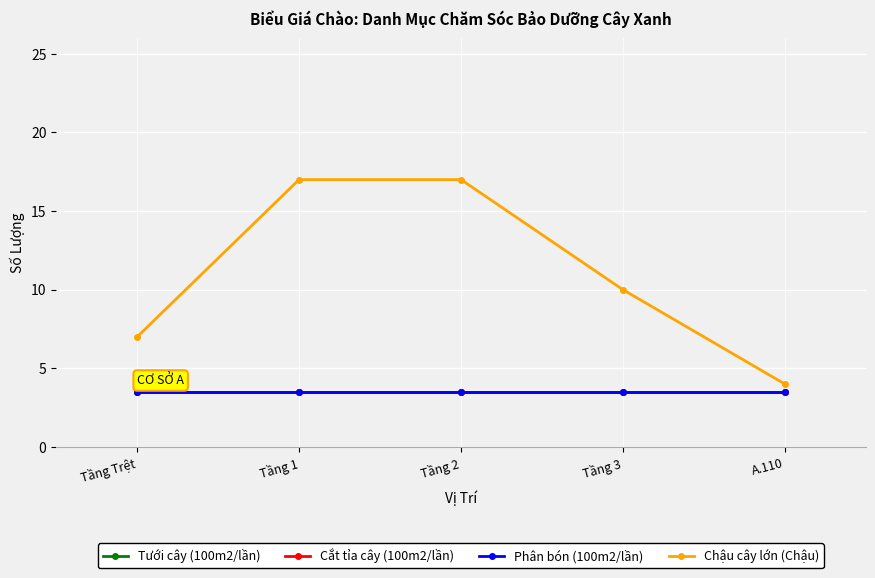

What is the sum of all Phân bón (100m2/lần) values?

17.5